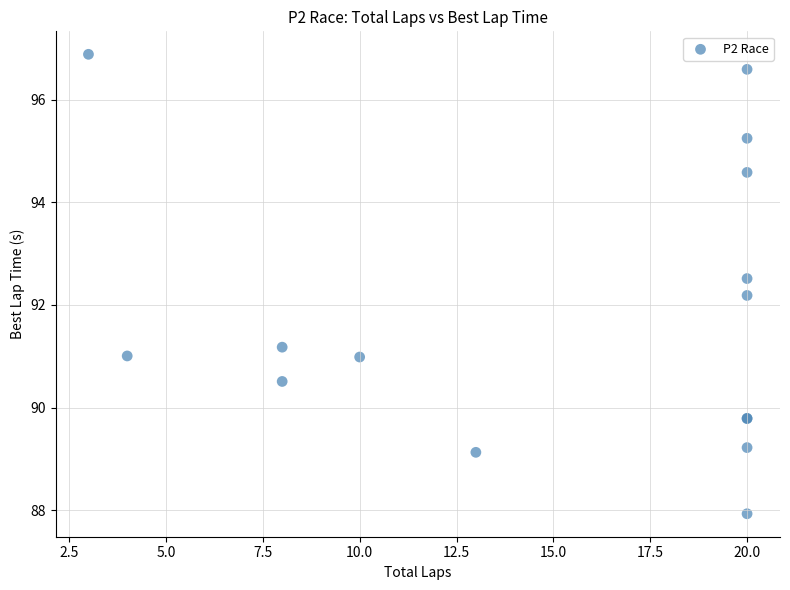

What Y value in the scatter plot is closest to 92?

92.2